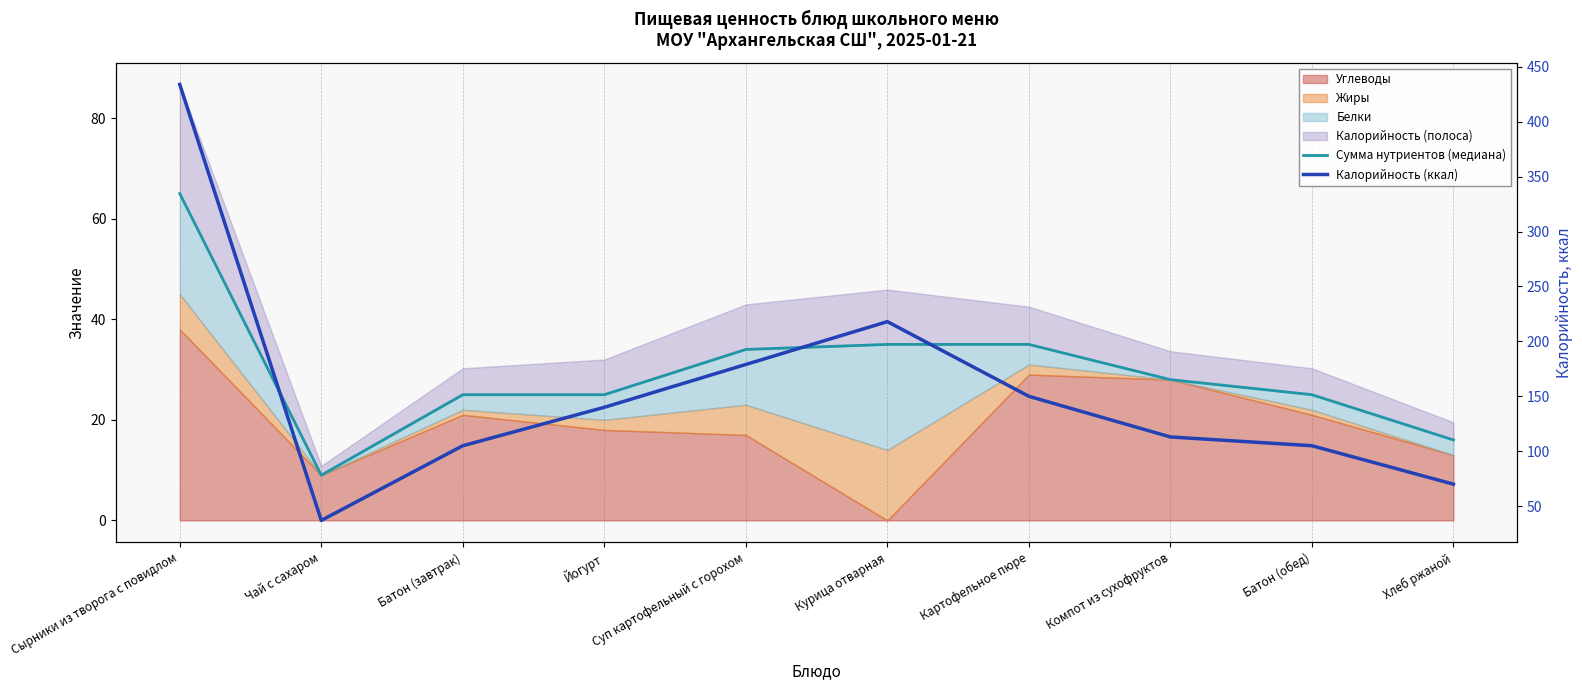

What is the total value across all series at Батон (завтрак)?

130